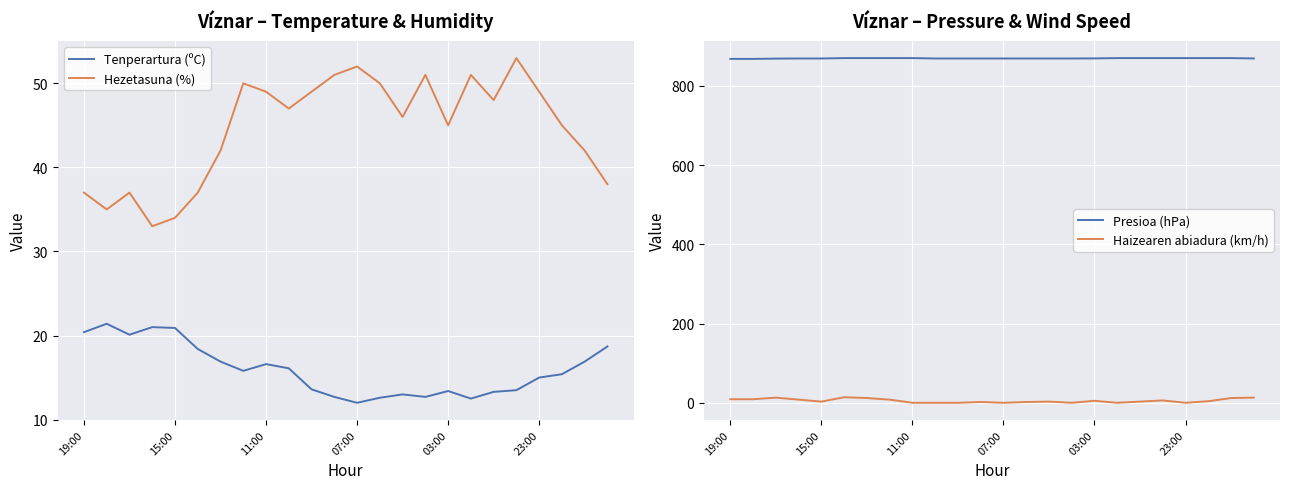

True or false: Hezetasuna (%) and Tenperartura (ºC) cross at least once.

False